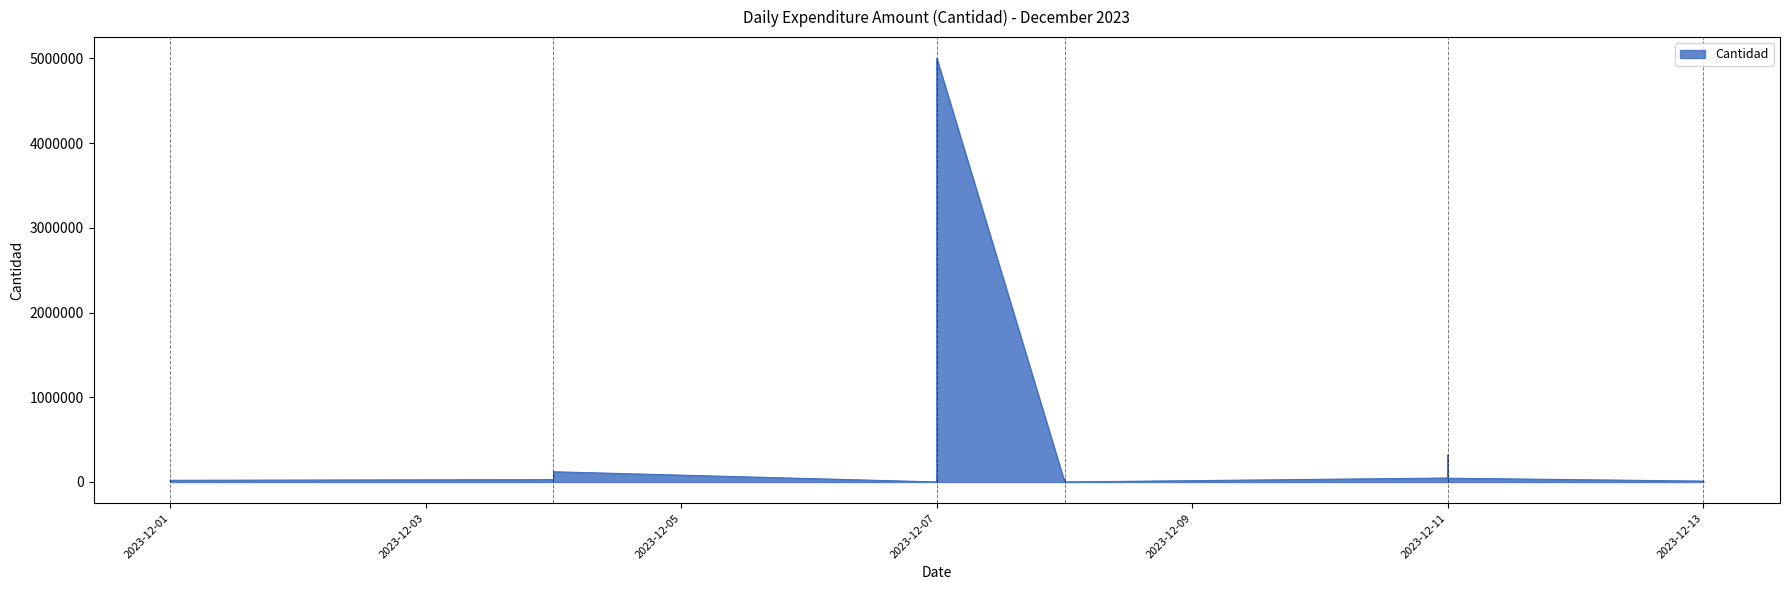

The chart shows a value of 12152.4 at 2023-12-08. True or false?

False